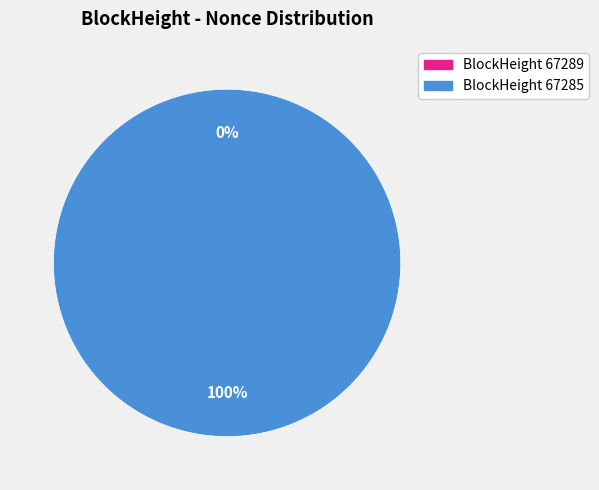

To the nearest percent, what percentage of the pie is 67285?

100%